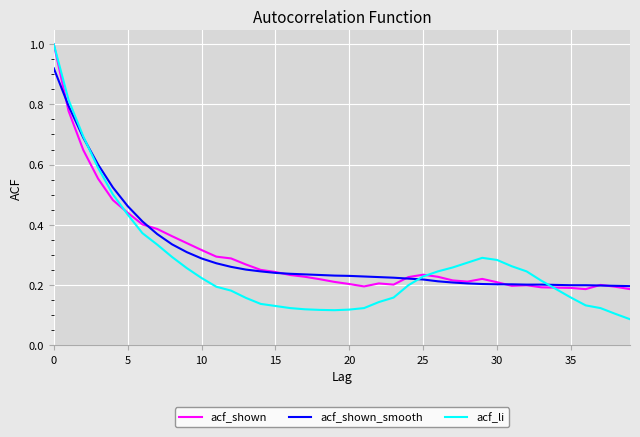

Which series has the largest range (max minus min)?

acf_li